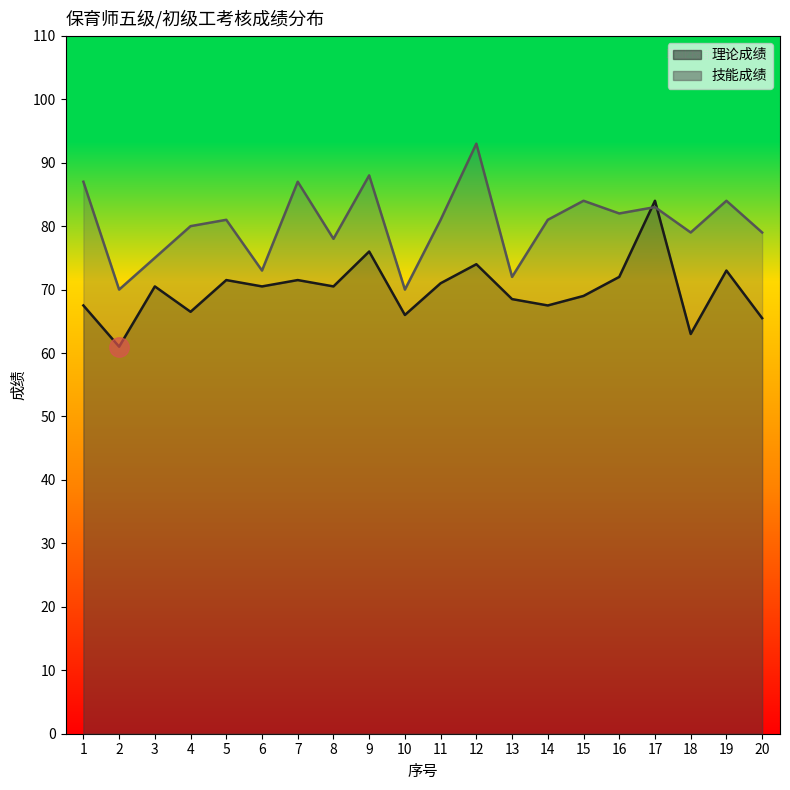

True or false: 技能成绩 has more than 1 points higher than both neighbors.

True